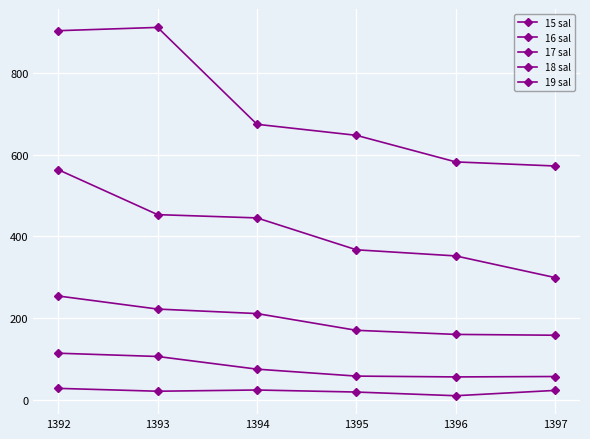

What is the difference between the second highest and second lowest values in the 16 sal series?

49